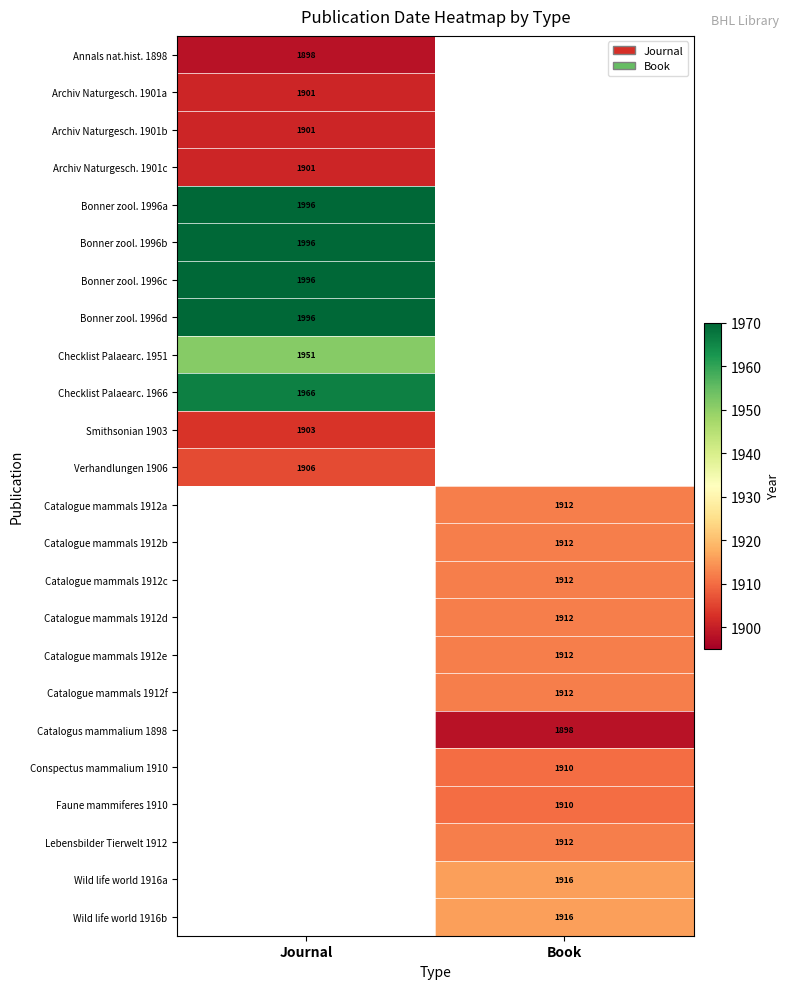

At how many categories does at least one series exceed 1984?

1